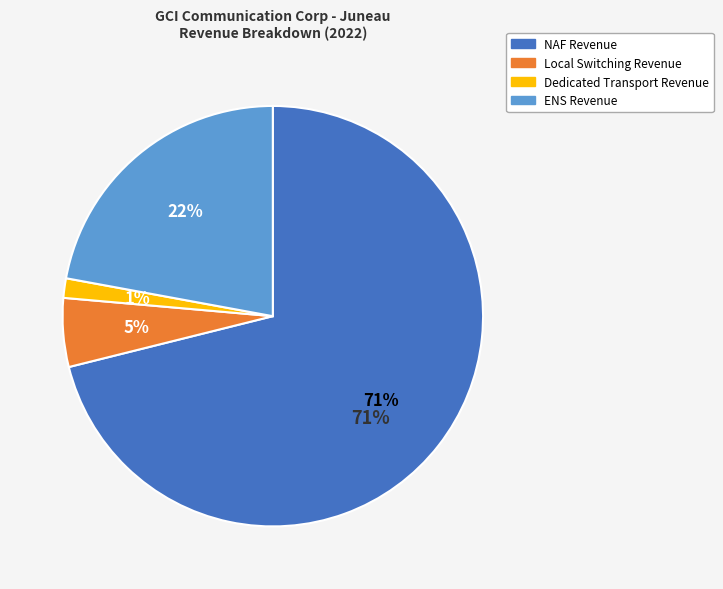

How many segments does this pie chart have?

4